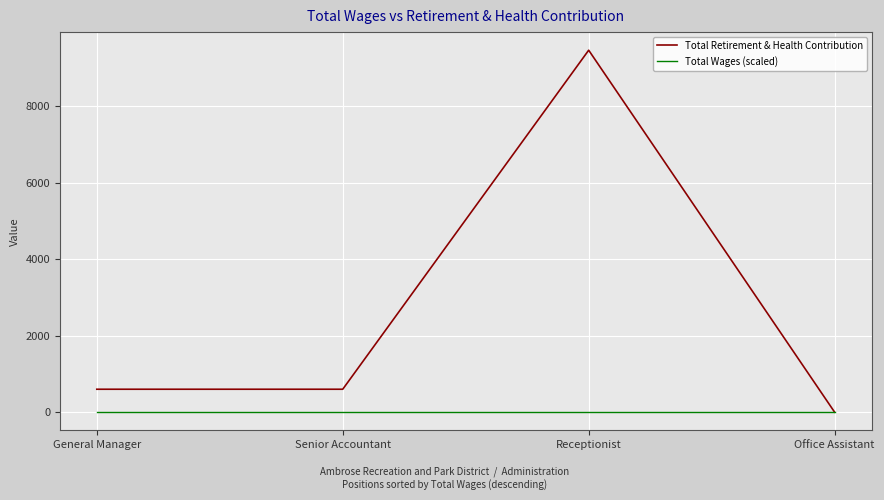

What is the spread (max minus min) of values at Receptionist?

9465